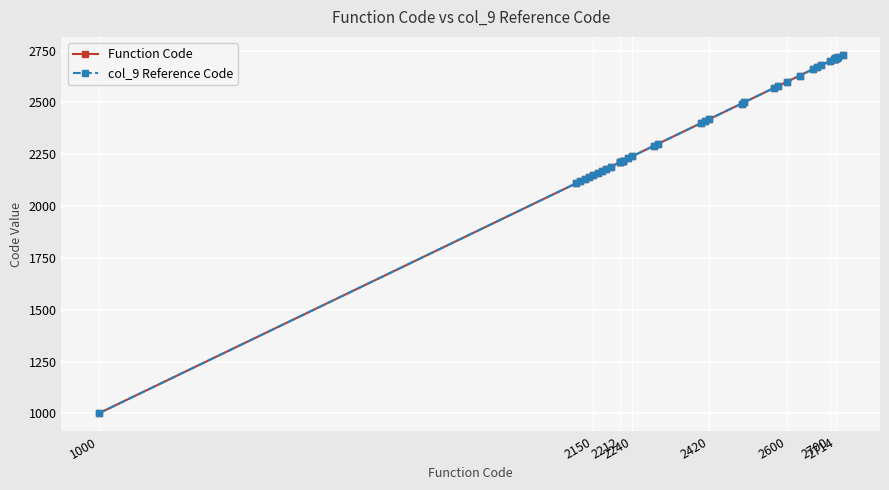

How many lines are shown in the chart?

2